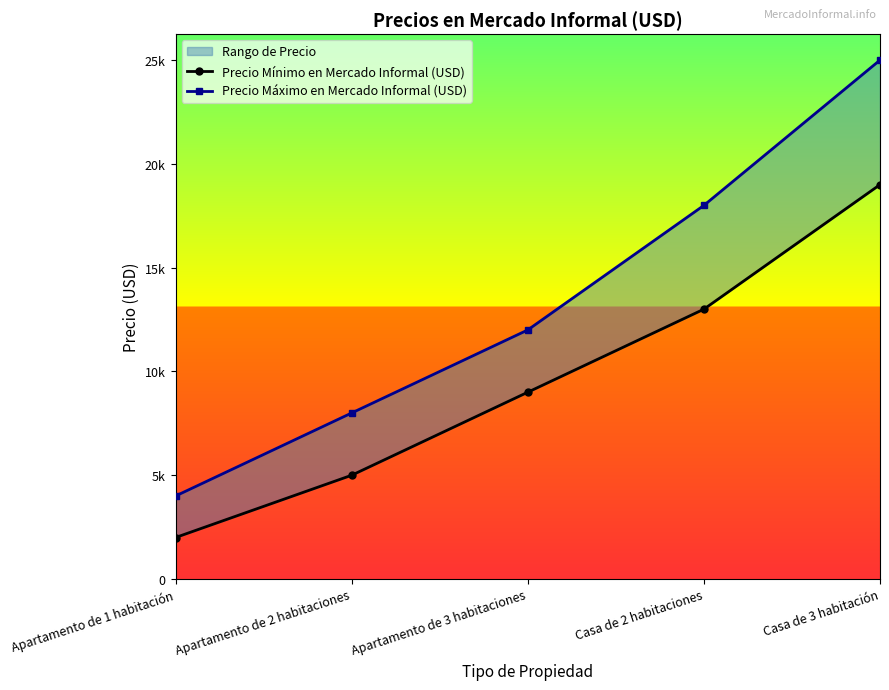

The Precio Mínimo en Mercado Informal (USD) series shows 13000 at Casa de 2 habitaciones. True or false?

True